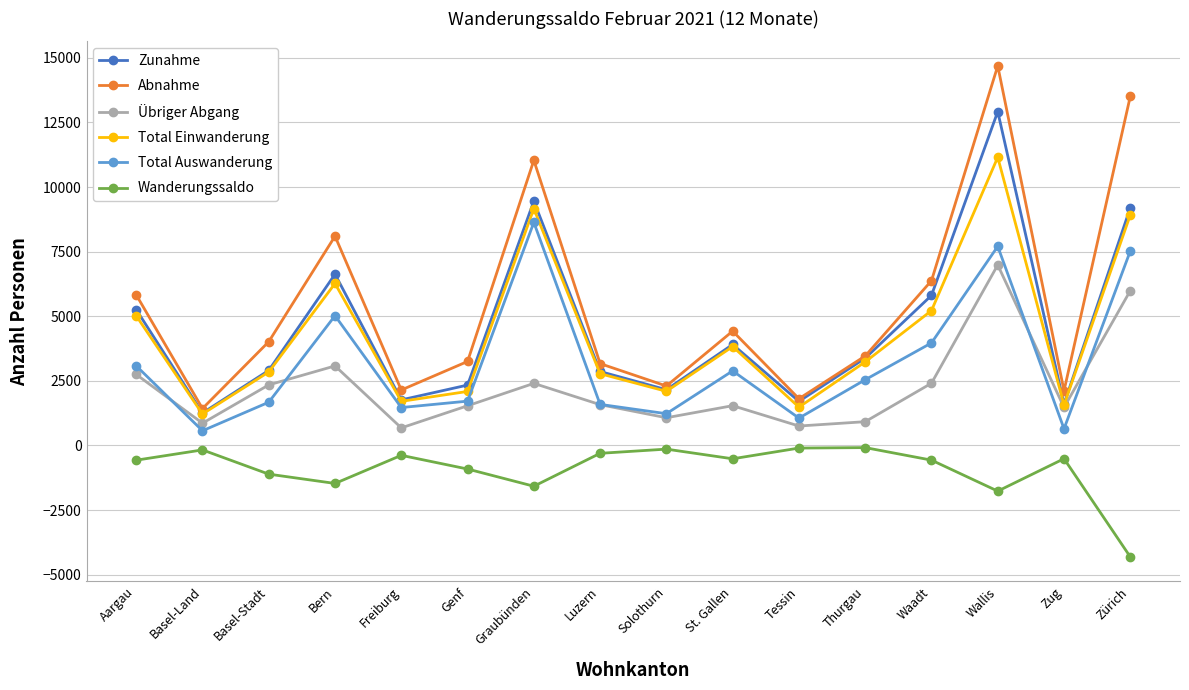

What is the label of the 11th point from the right?

Genf